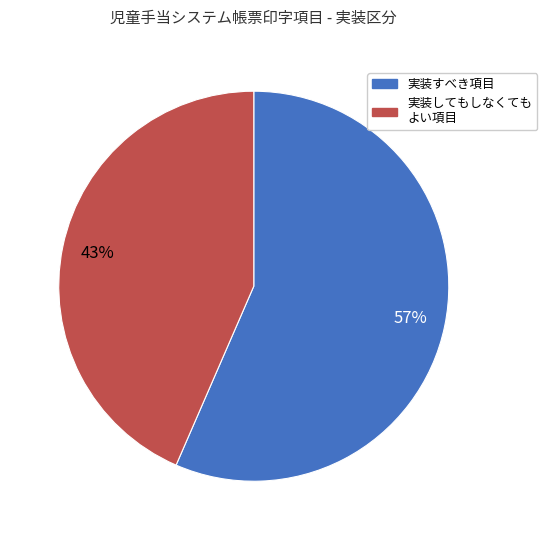

Which category has the biggest portion of the pie?

実装すべき項目